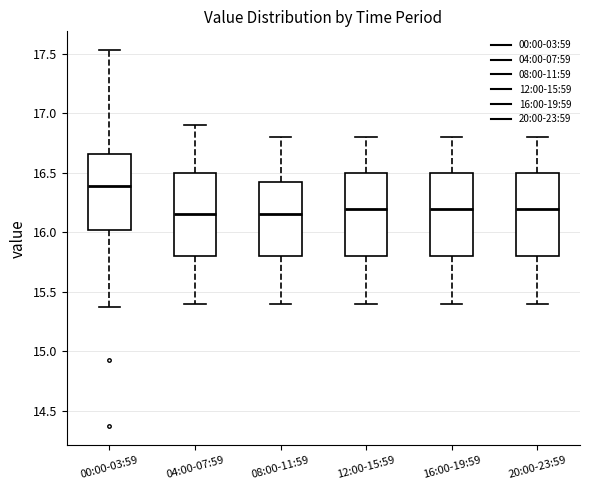

Reading left to right, read every box against the y-axis: the position of its median line, the range the box covers, and the ends of its whiskers. The values are not printed on the chart, so give them approximately, as read against the axis.

00:00-03:59: median 16.40, box 16.00 to 16.65, whiskers 15.35 to 17.55
04:00-07:59: median 16.15, box 15.80 to 16.50, whiskers 15.40 to 16.90
08:00-11:59: median 16.15, box 15.80 to 16.45, whiskers 15.40 to 16.80
12:00-15:59: median 16.20, box 15.80 to 16.50, whiskers 15.40 to 16.80
16:00-19:59: median 16.20, box 15.80 to 16.50, whiskers 15.40 to 16.80
20:00-23:59: median 16.20, box 15.80 to 16.50, whiskers 15.40 to 16.80